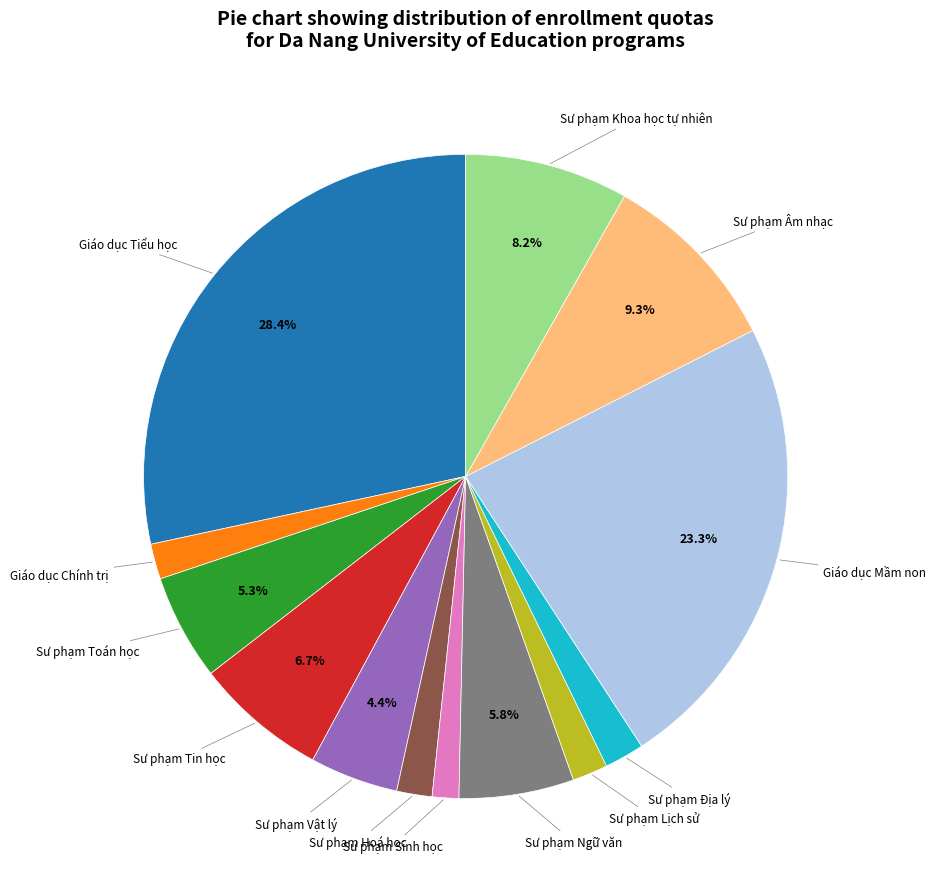

Is there any slice that represents more than half of the pie?

No